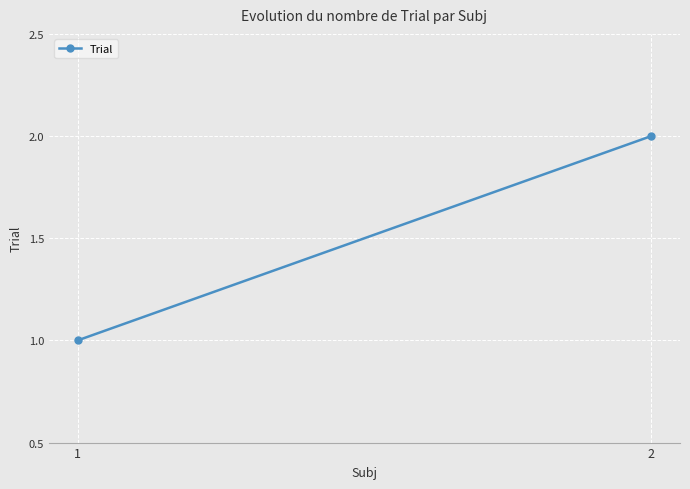

What is the value of the 1st point from the left?

1